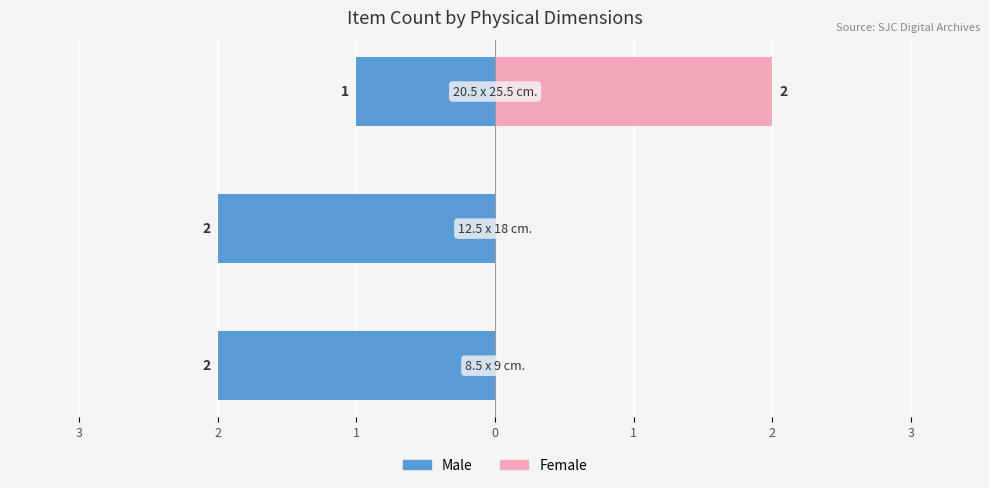

What value does the Male series have at 2?

-2